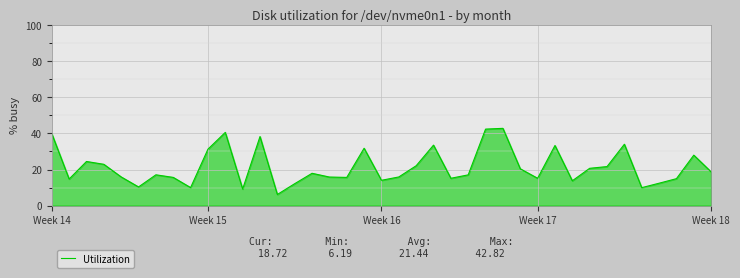

What is the difference between the second highest and minimum values?

36.2